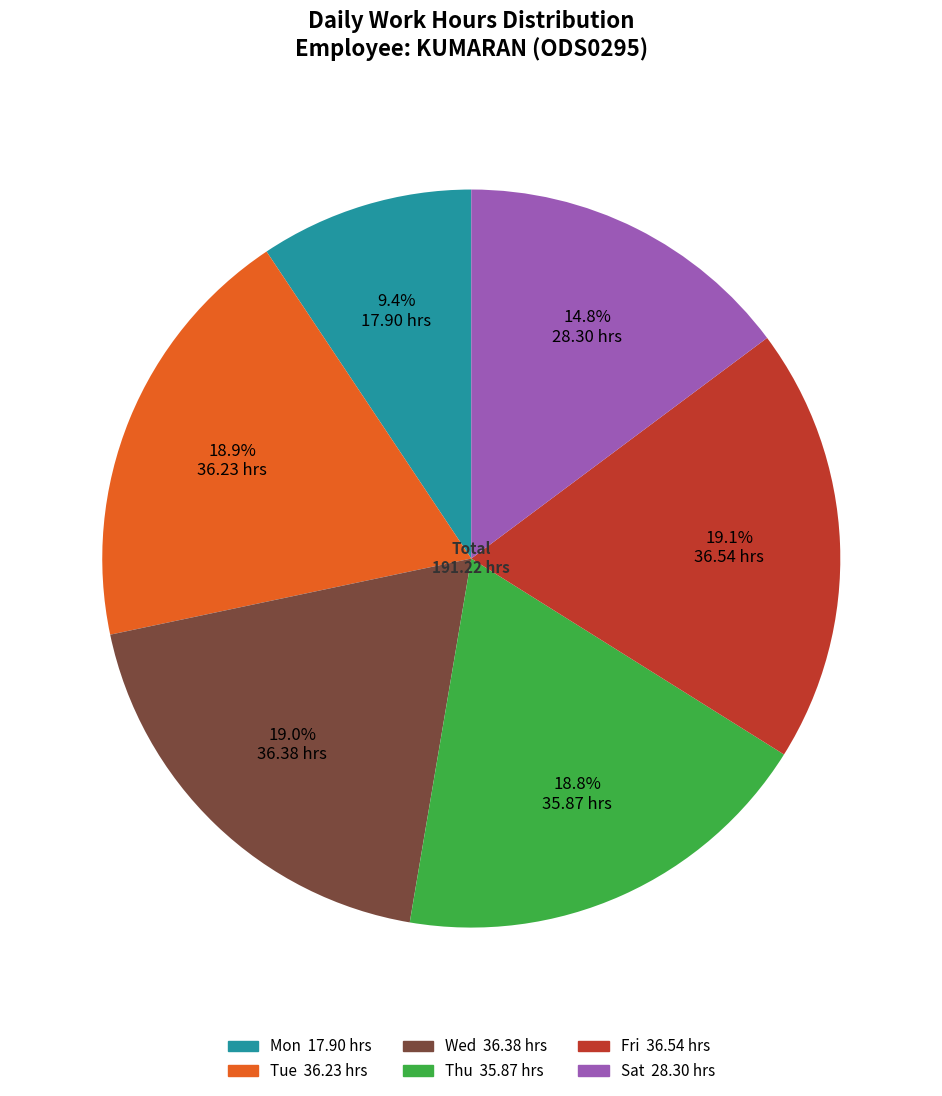

How many segments does this pie chart have?

6